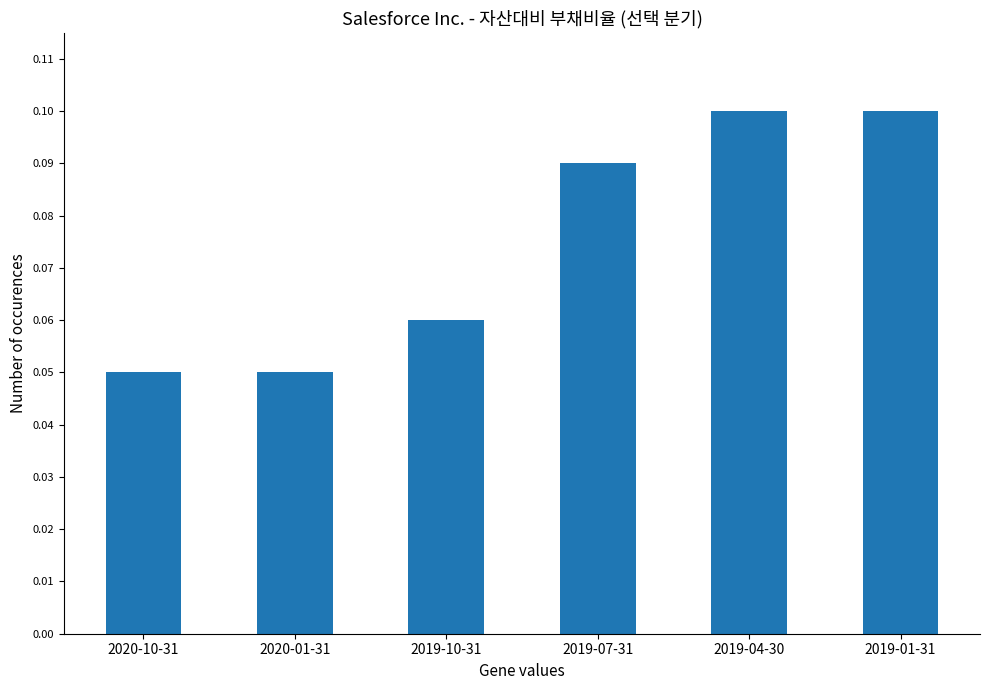

Count the values in the range 0 to 1.

6